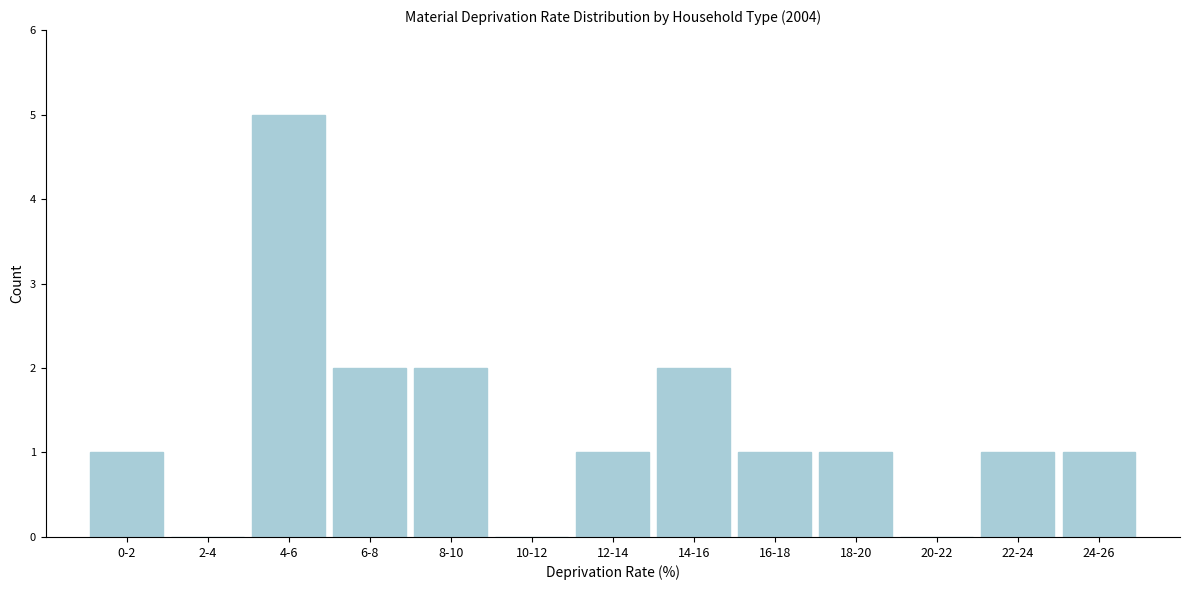

Reading left to right, extract all data points from this chart.

0-2=1	2-4=0	4-6=5	6-8=2	8-10=2	10-12=0	12-14=1	14-16=2	16-18=1	18-20=1	20-22=0	22-24=1	24-26=1